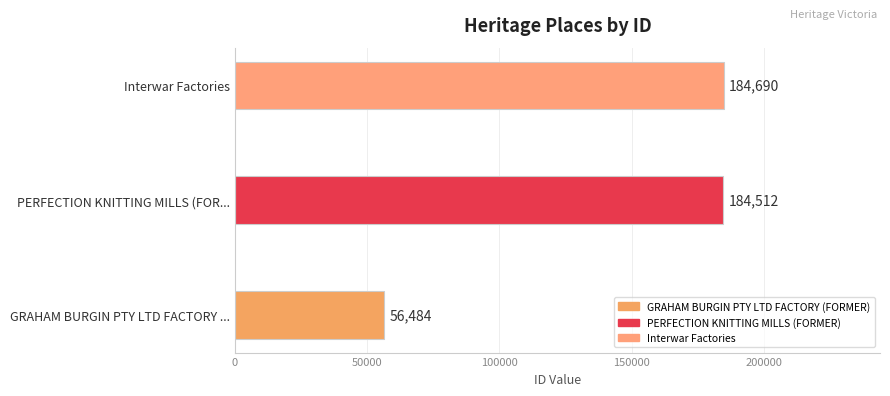

What is the minimum value shown in the chart?

56484